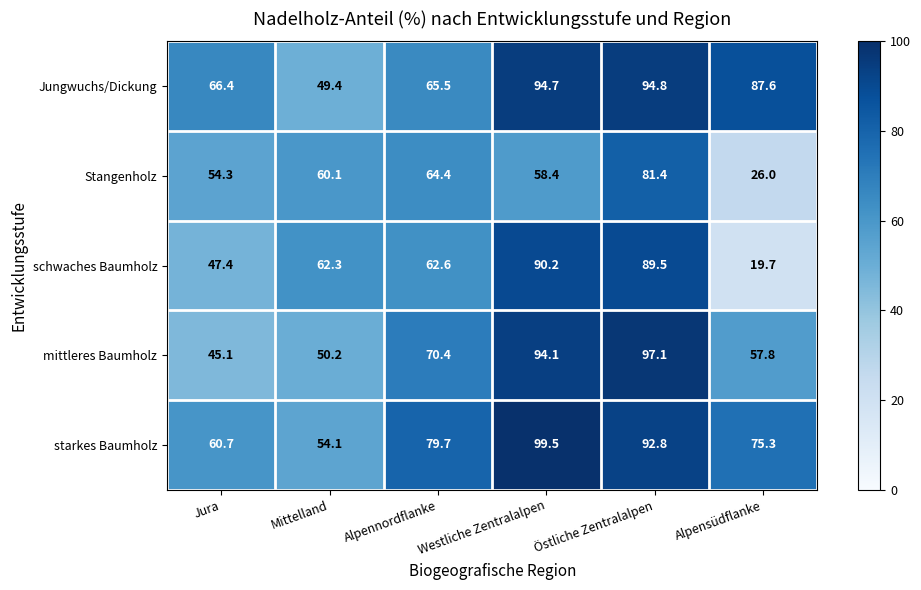

Where is Stangenholz nearest to the value 53?

Jura